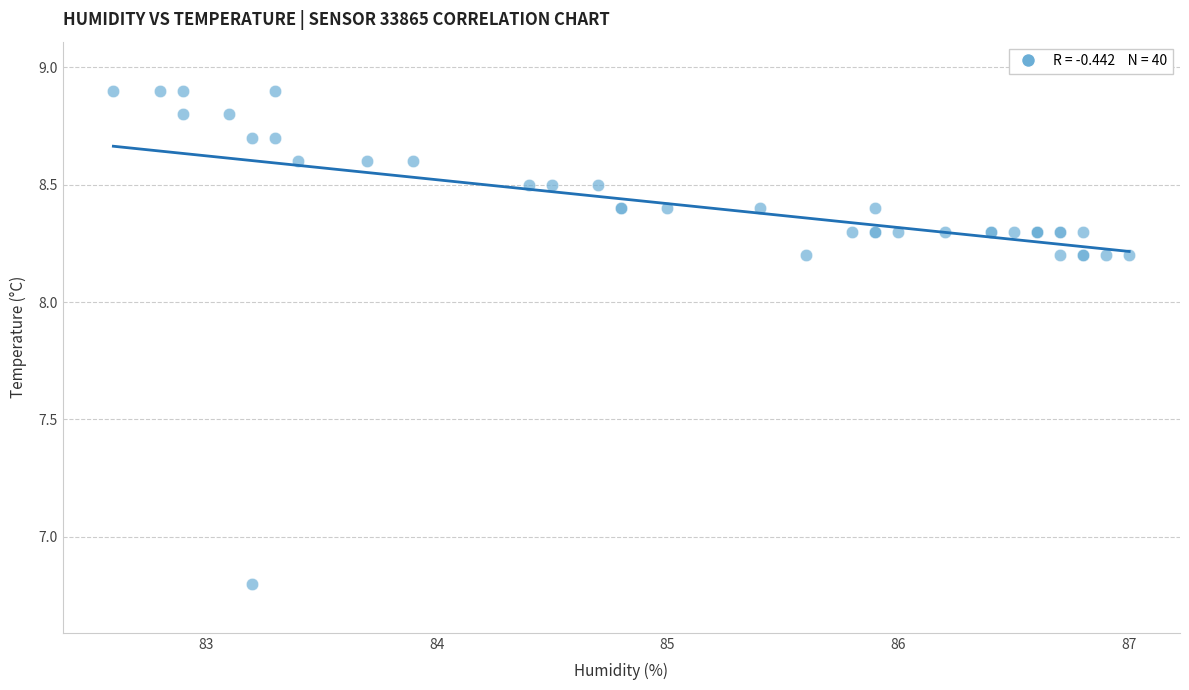

What Y value in the scatter plot is closest to 7?

6.8